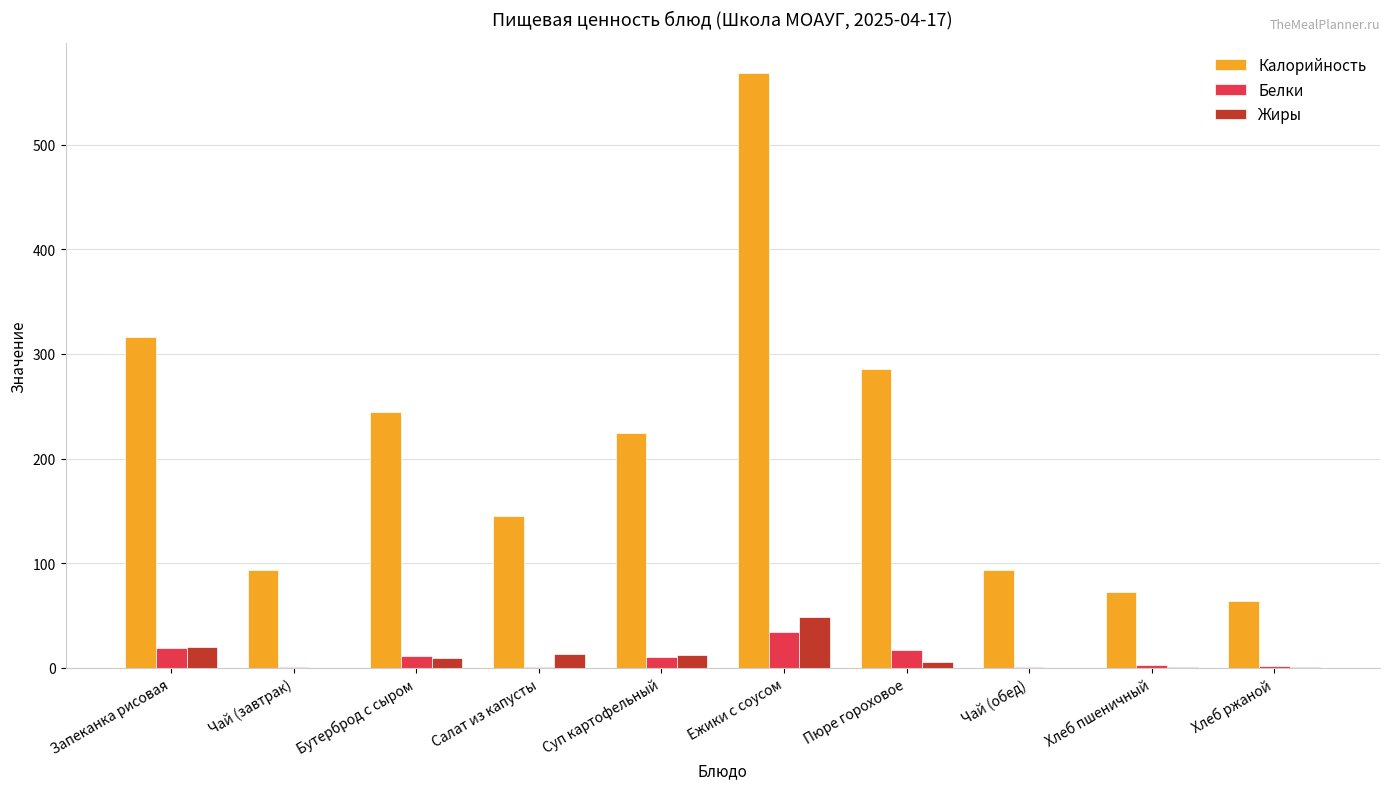

At which label does Жиры reach its peak?

Ежики с соусом